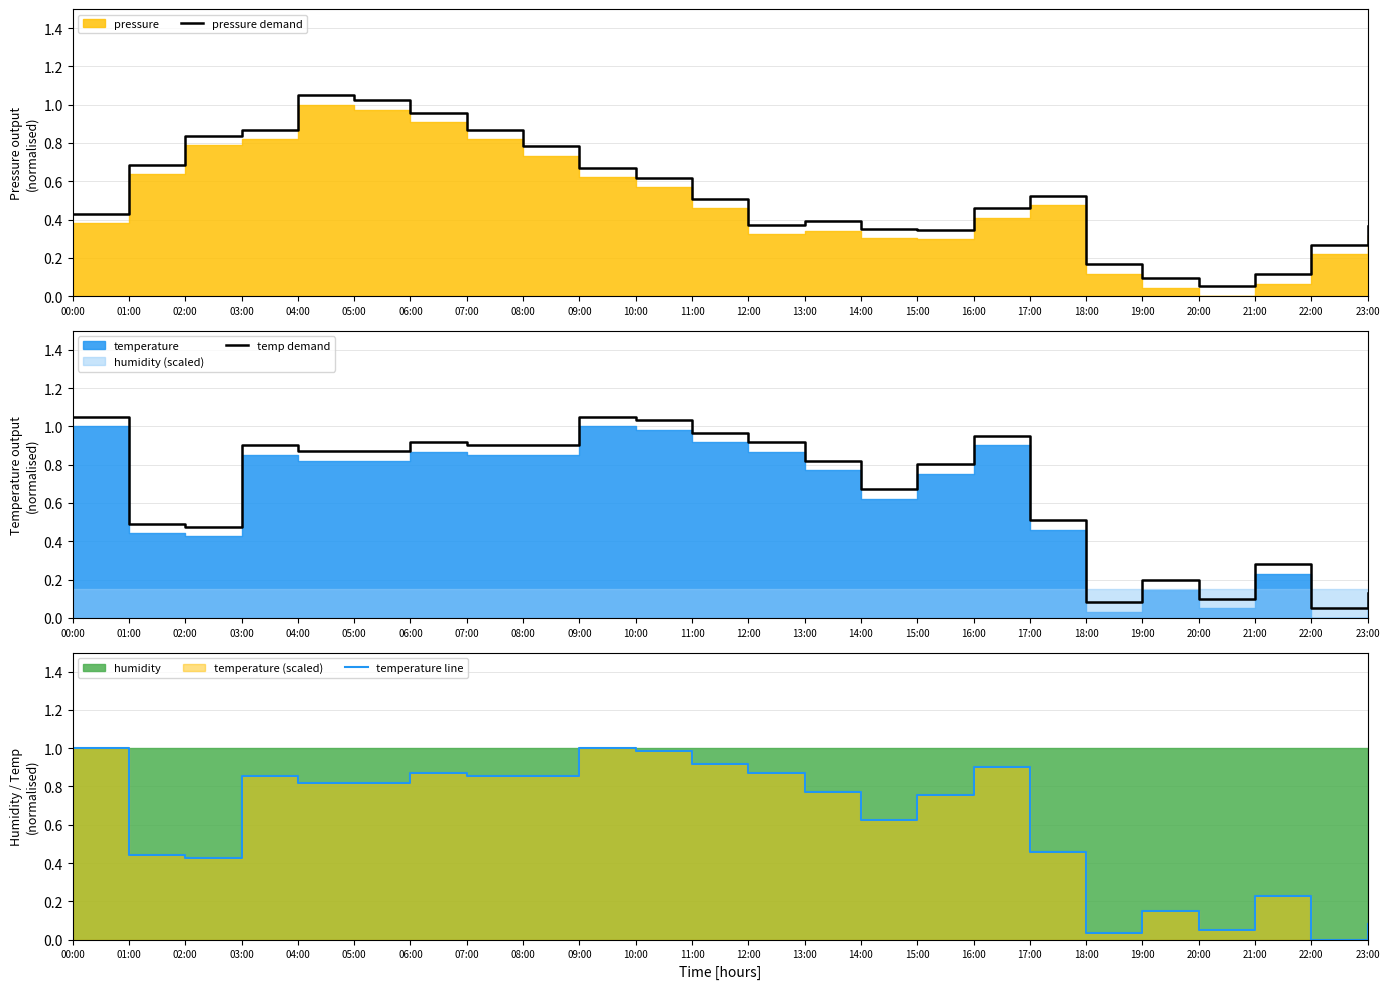

What is the value of the temp demand point at the 20th from the left?

0.2